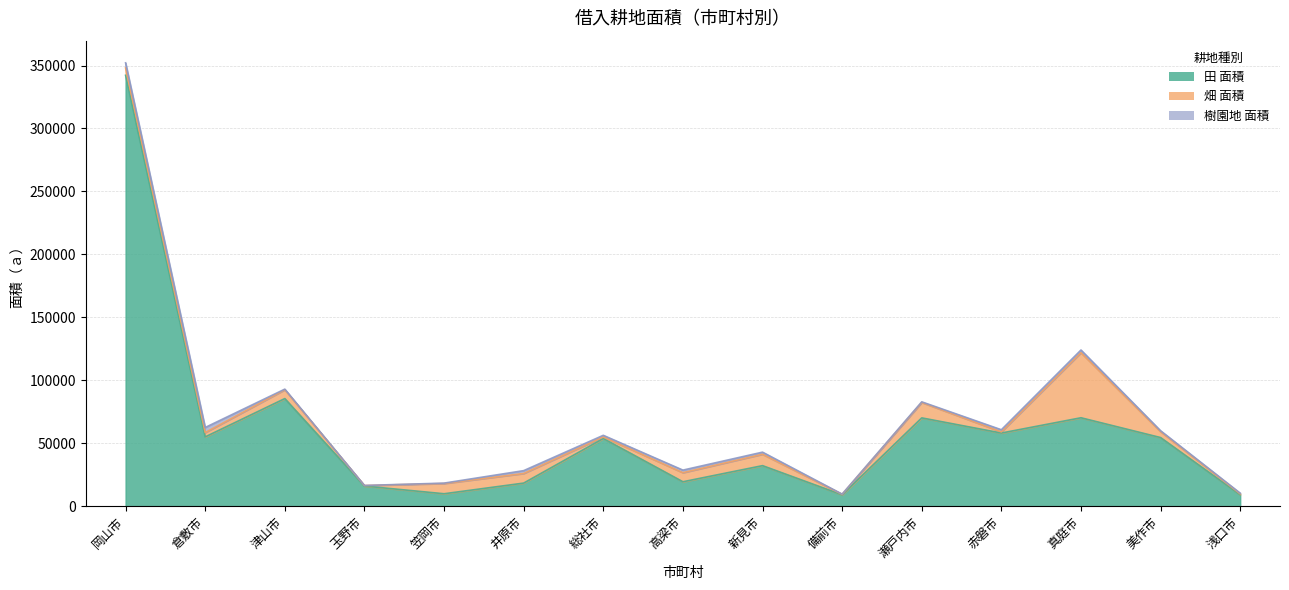

Rank the series by their maximum value, from lowest to highest.

樹園地 面積, 畑 面積, 田 面積